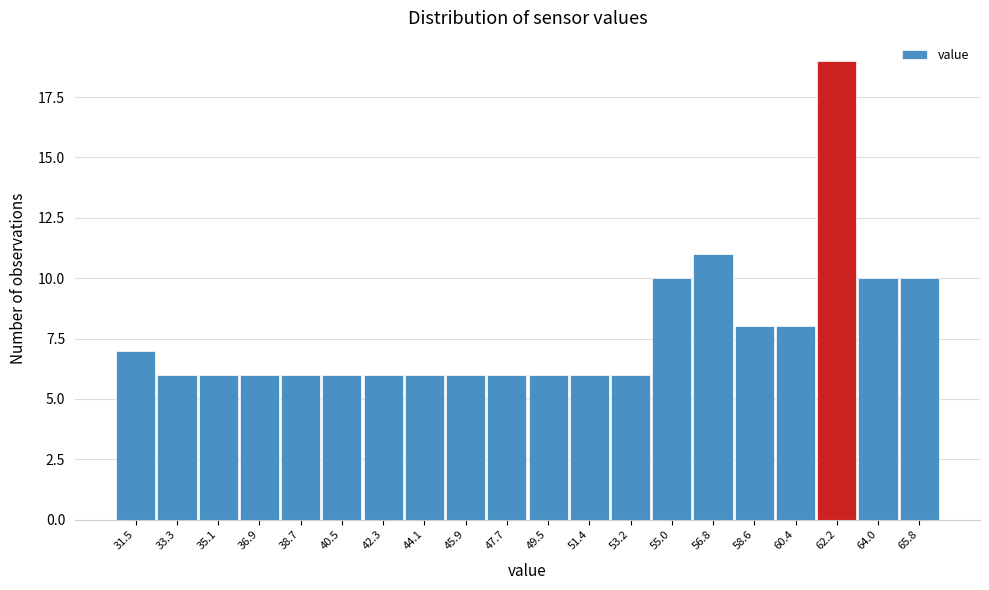

Reading left to right, what are all the values shown in this chart?

31.5=7	33.3=6	35.1=6	36.9=6	38.7=6	40.5=6	42.3=6	44.1=6	45.9=6	47.7=6	49.5=6	51.4=6	53.2=6	55.0=10	56.8=11	58.6=8	60.4=8	62.2=19	64.0=10	65.8=10